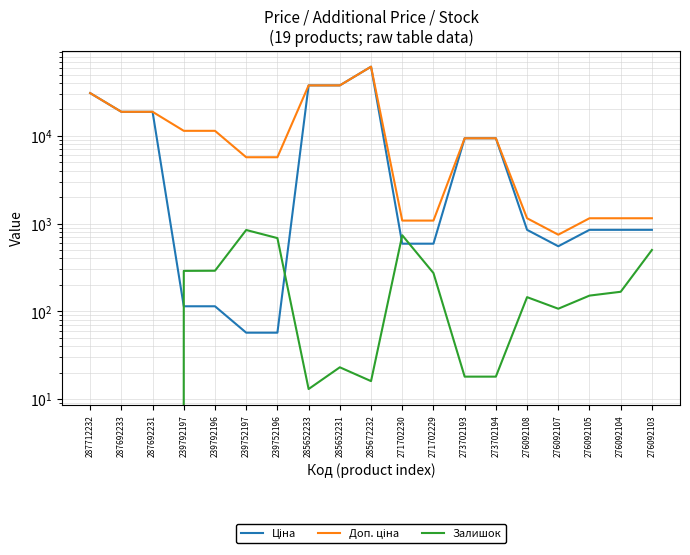

At which category is the sum across all series the highest?

285672232